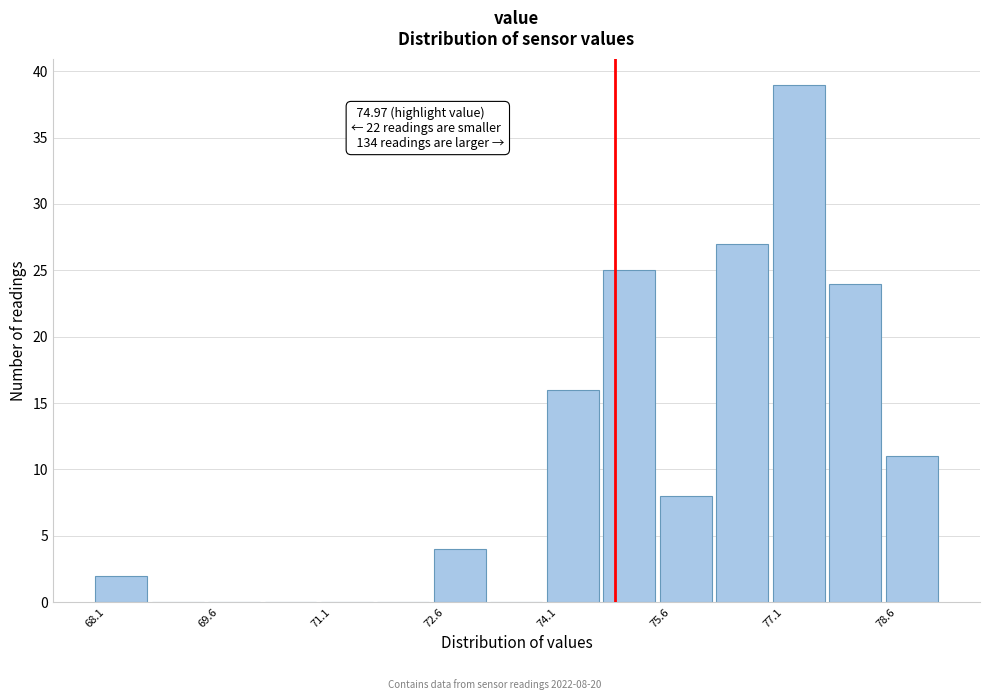

Read against the x-axis, roughly where is the centre of the tallest bar?

77.4